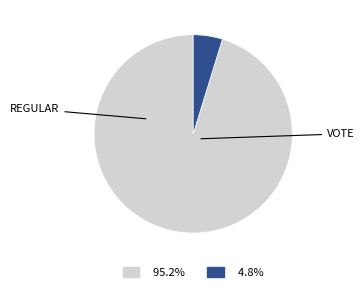

Is there any slice that represents more than half of the pie?

Yes